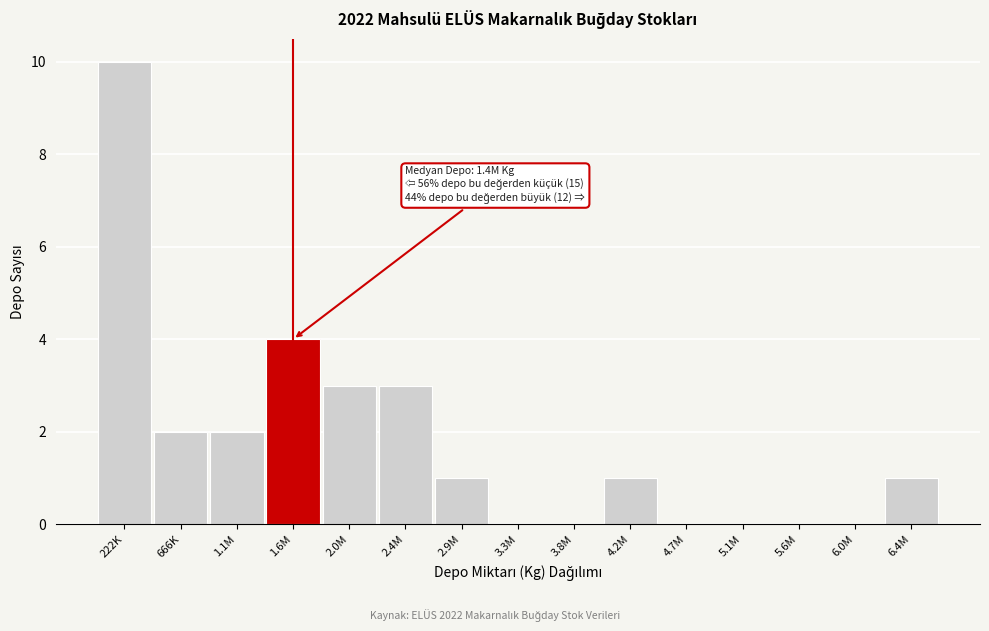

Reading left to right, what are all the values shown in this chart?

222K=10	666K=2	1.1M=2	1.6M=4	2.0M=3	2.4M=3	2.9M=1	3.3M=0	3.8M=0	4.2M=1	4.7M=0	5.1M=0	5.6M=0	6.0M=0	6.4M=1